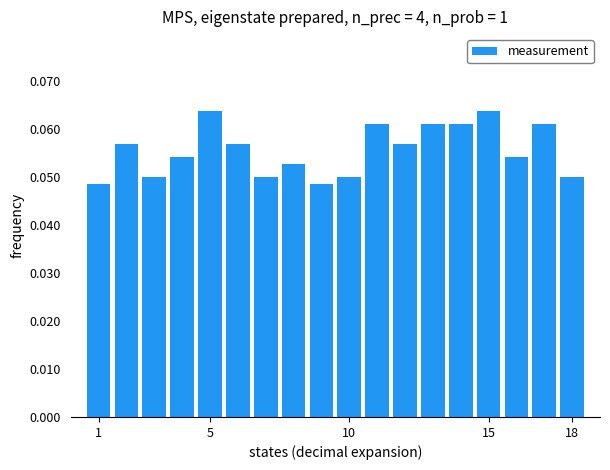

Count the values in the range 0 to 1.

18